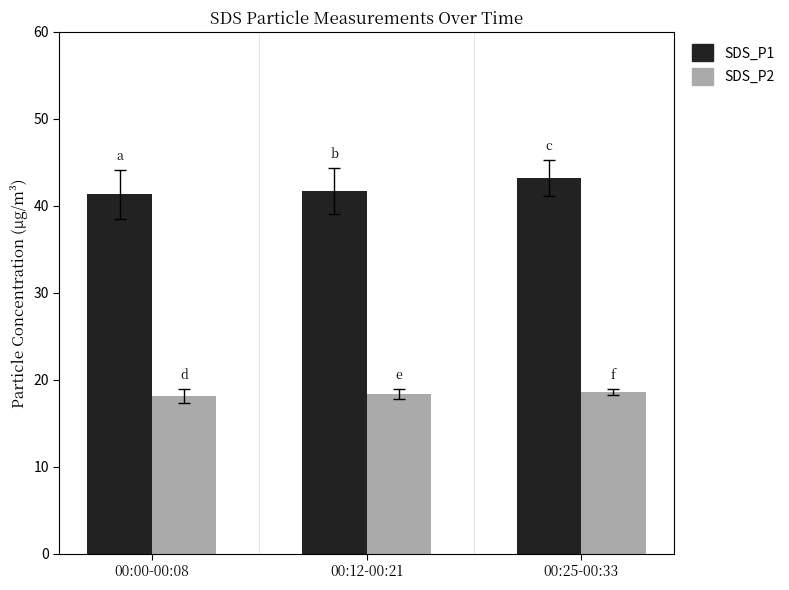

What is the value of the SDS_P1 bar at the 3rd from the left?

43.2